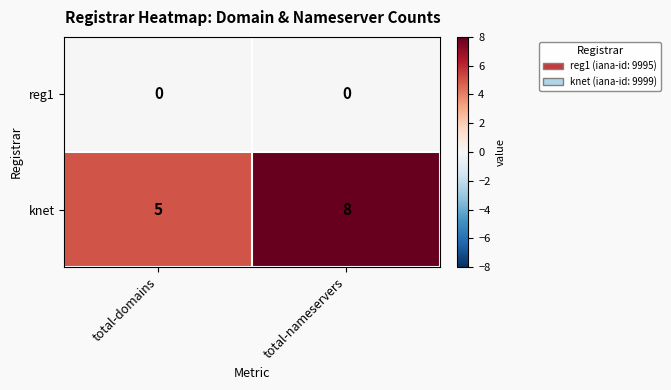

Rank the series by their maximum value, from lowest to highest.

reg1, knet